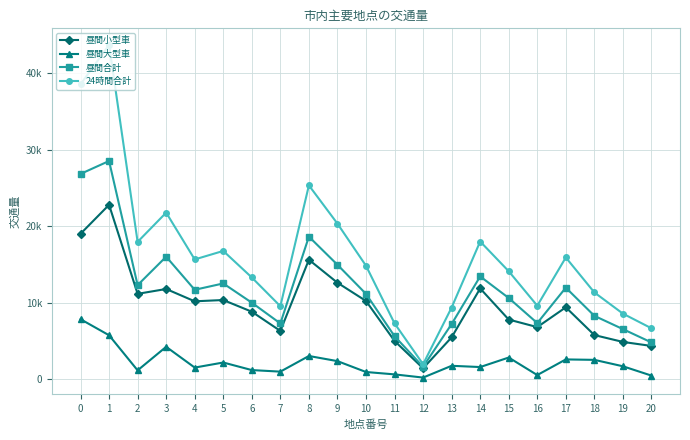

Does the chart have visible grid lines?

Yes